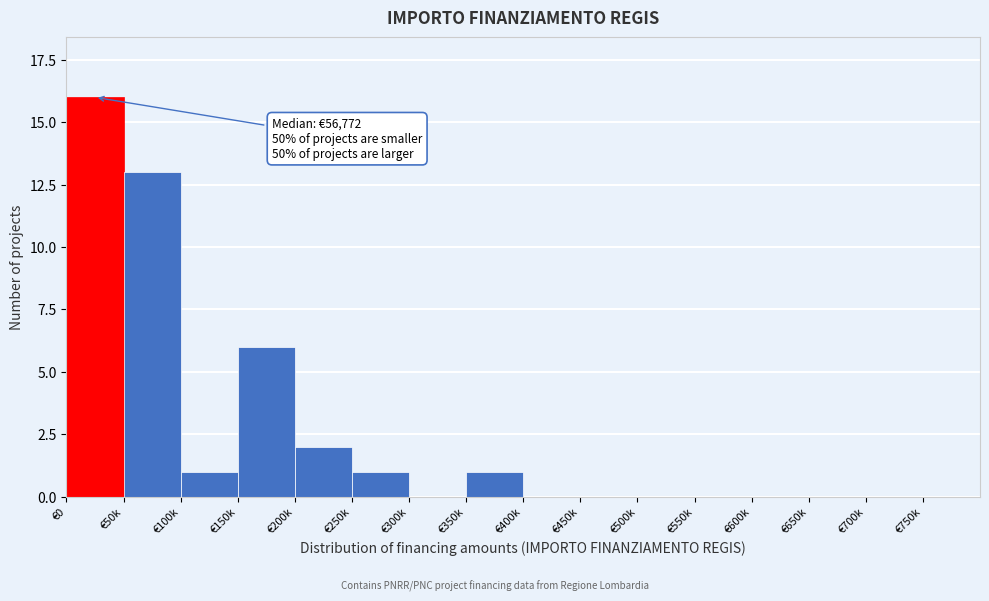

Reading left to right, transcribe all the data shown in this chart.

€0=16	€50k=13	€100k=1	€150k=6	€200k=2	€250k=1	€300k=0	€350k=1	€400k=0	€450k=0	€500k=0	€550k=0	€600k=0	€650k=0	€700k=0	€750k=0